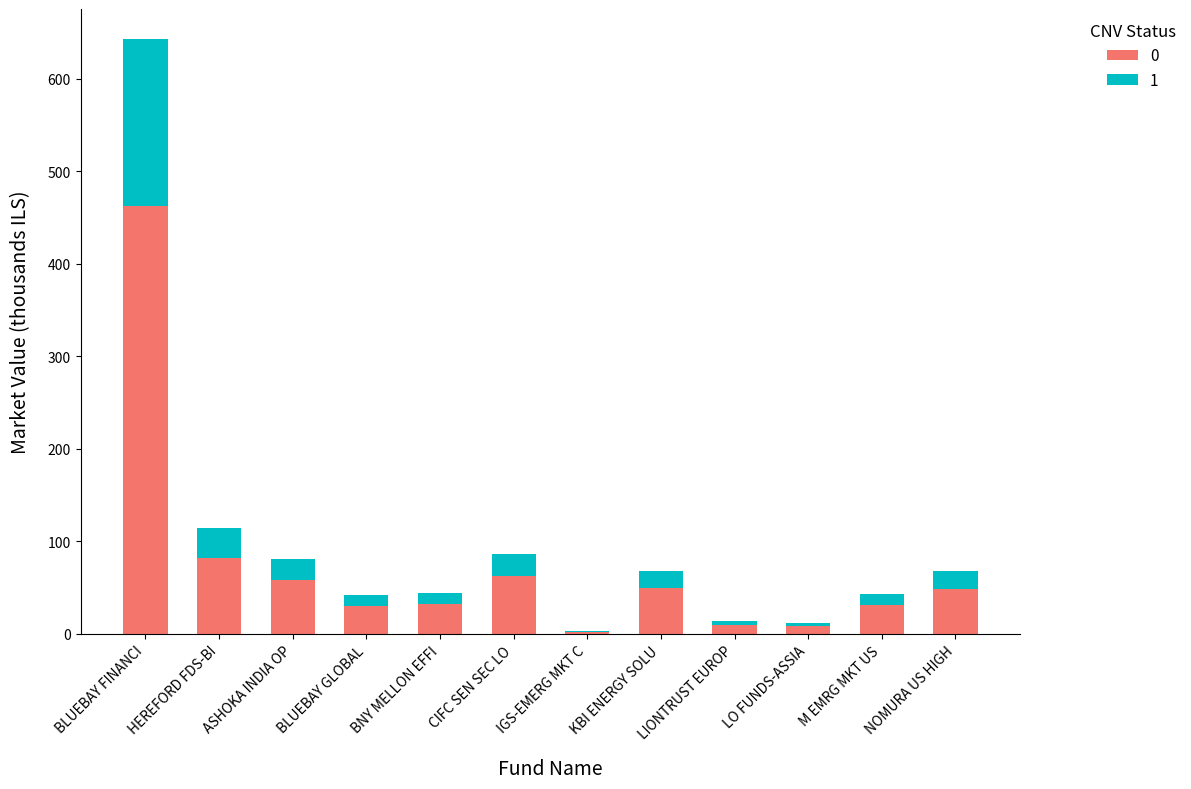

What is the maximum value for 0?

462.2